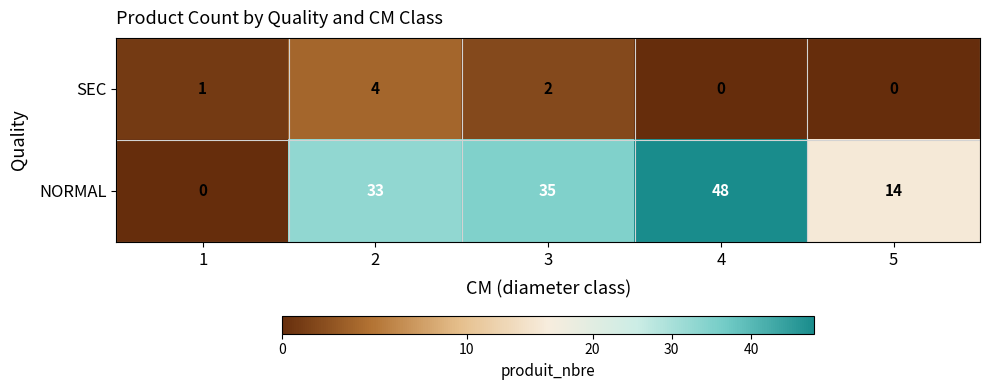

The value of SEC at 1 is 0. True or false?

False